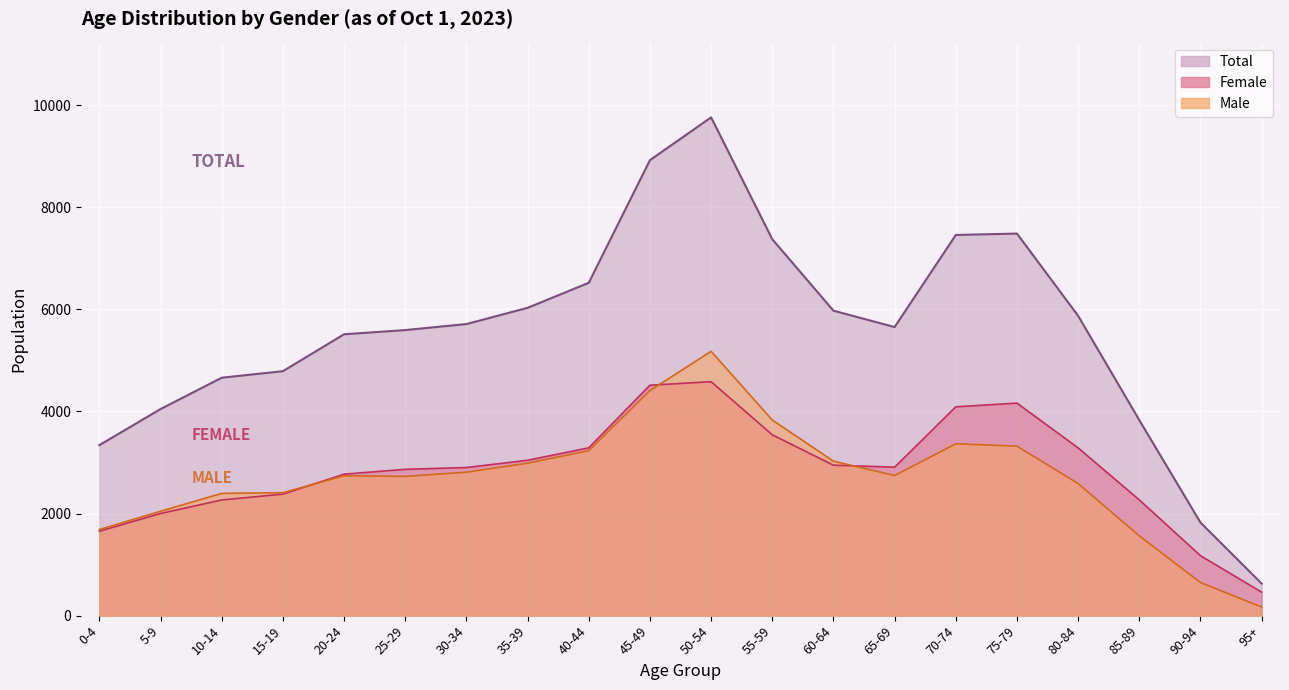

What is the label of the 5th point from the right?

75-79